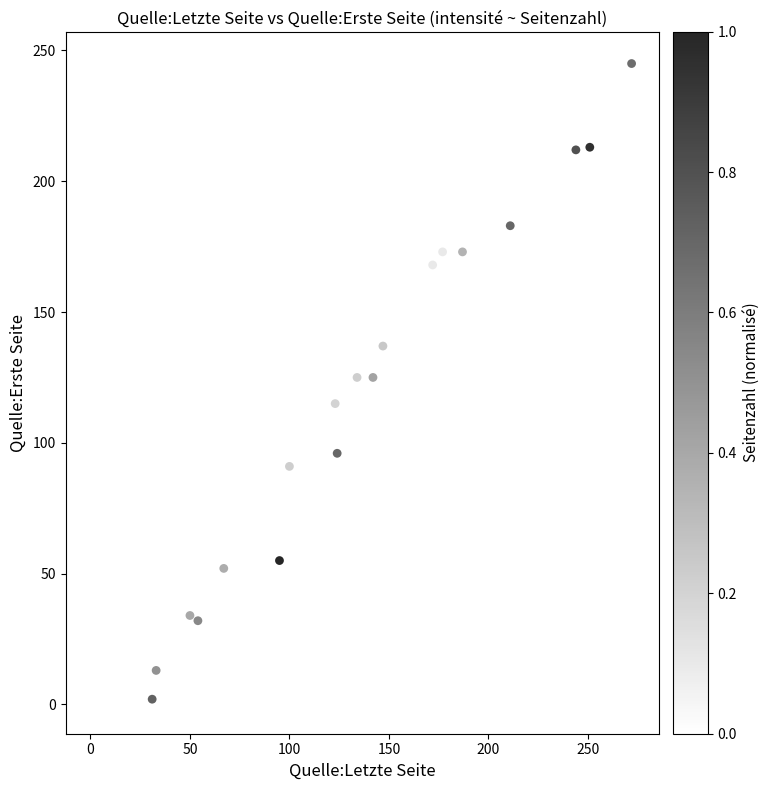

What is the range of X values (max minus min)?

271